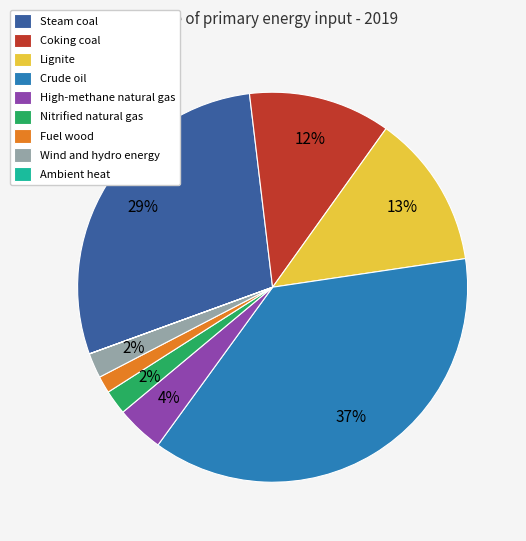

To the nearest percent, what is the average slice percentage?

11%